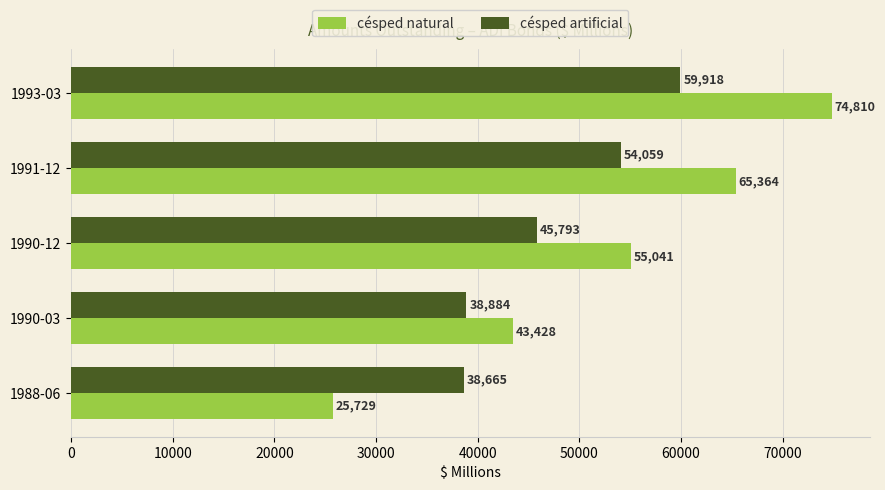

What are all the series names shown in the legend?

césped natural, césped artificial